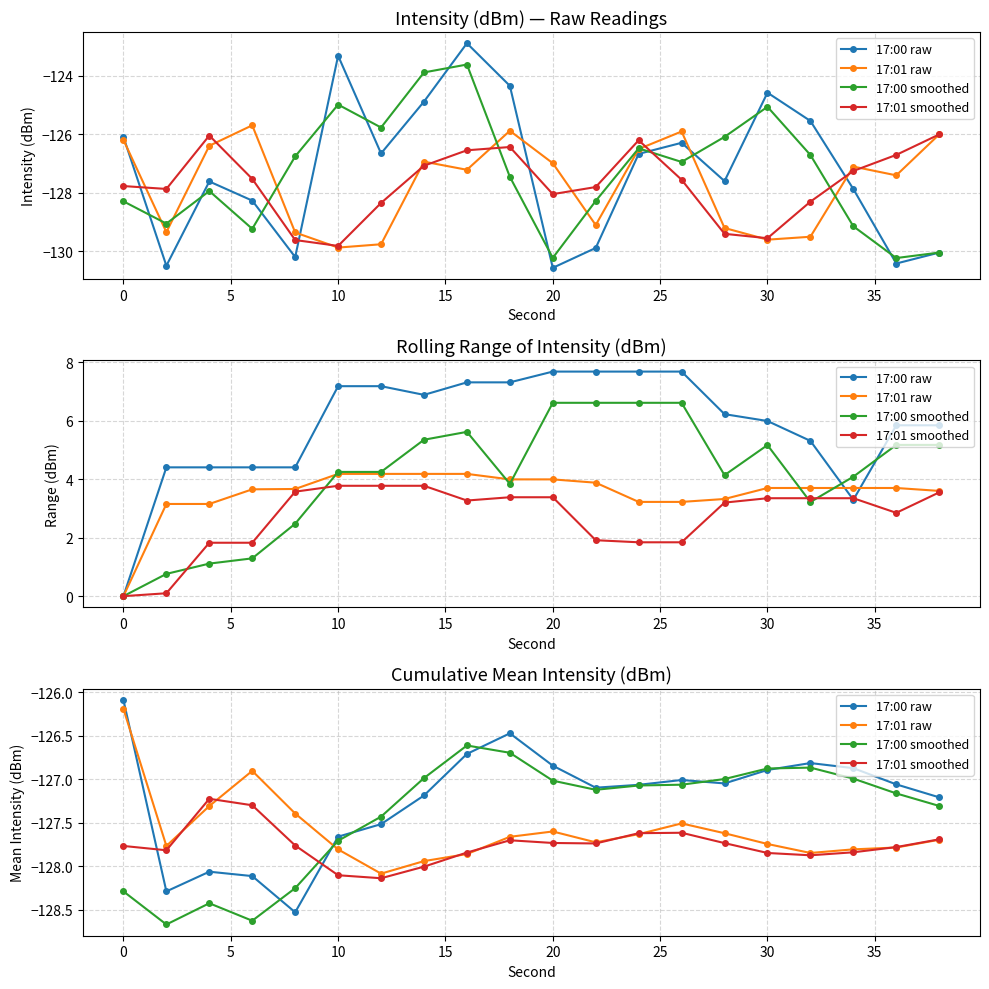

Where is the first local maximum for 17:01 raw?

10